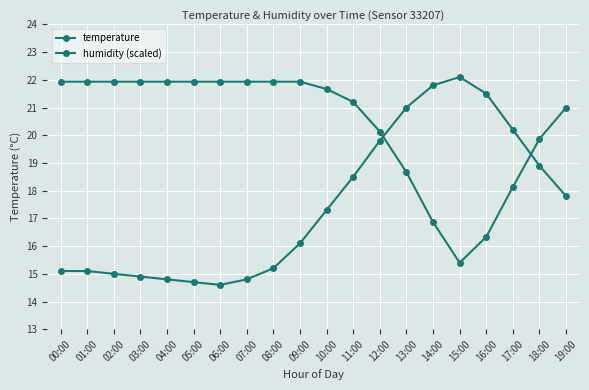

Rank the series at 14:00 from highest to lowest value.

temperature, humidity (scaled)